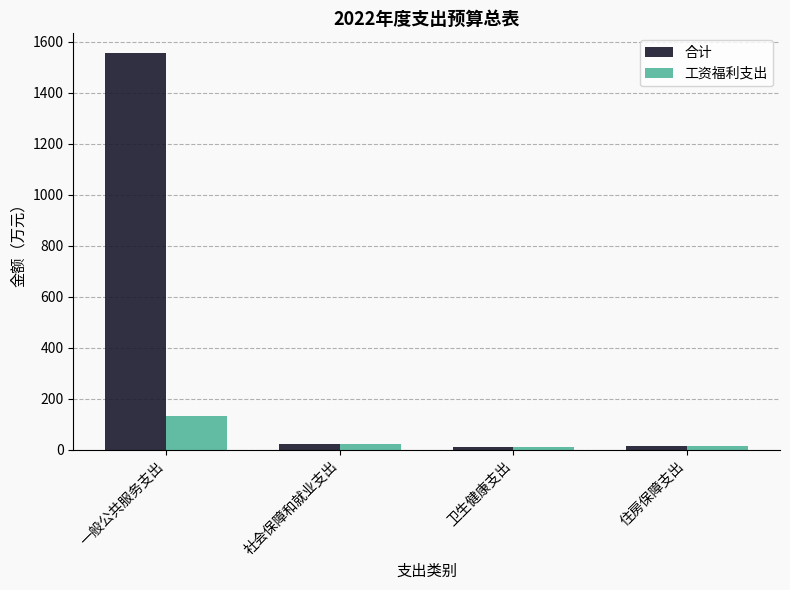

How many groups of bars are there?

4